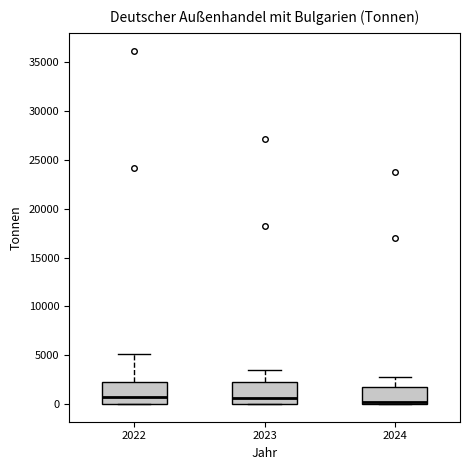

Reading left to right, read every box against the y-axis: the position of its median line, the range the box covers, and the ends of its whiskers. The values are not printed on the chart, so give them approximately, as read against the axis.

2022: median 1000, box 0 to 2000, whiskers 0 to 5000
2023: median 500, box 0 to 2000, whiskers 0 to 3500
2024: median 0 (just above the box's lower edge), box 0 to 1500, whiskers 0 to 3000